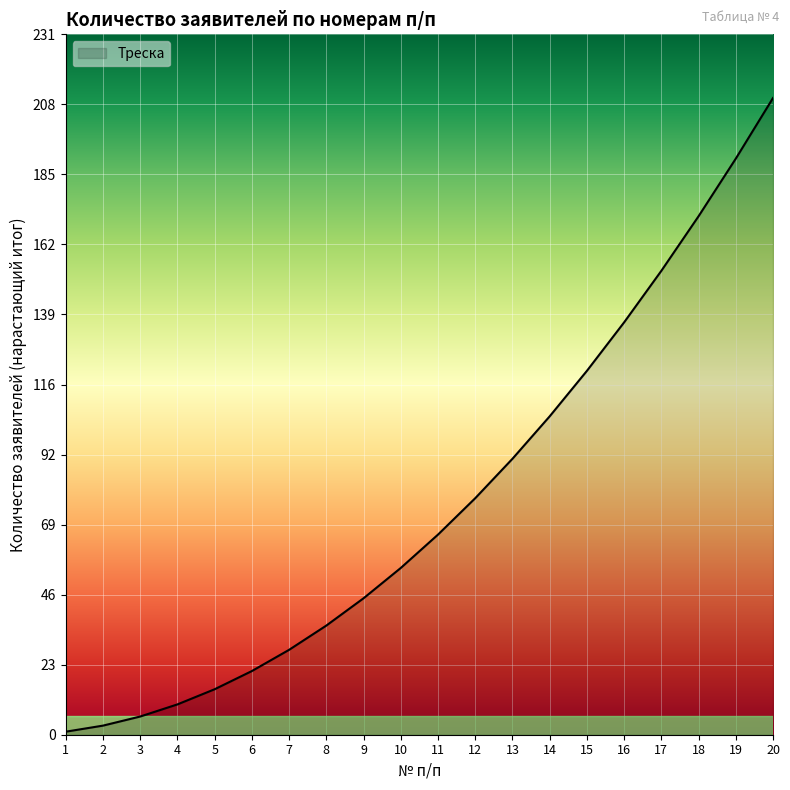

True or false: there are more than 2 points higher than both neighbors.

False